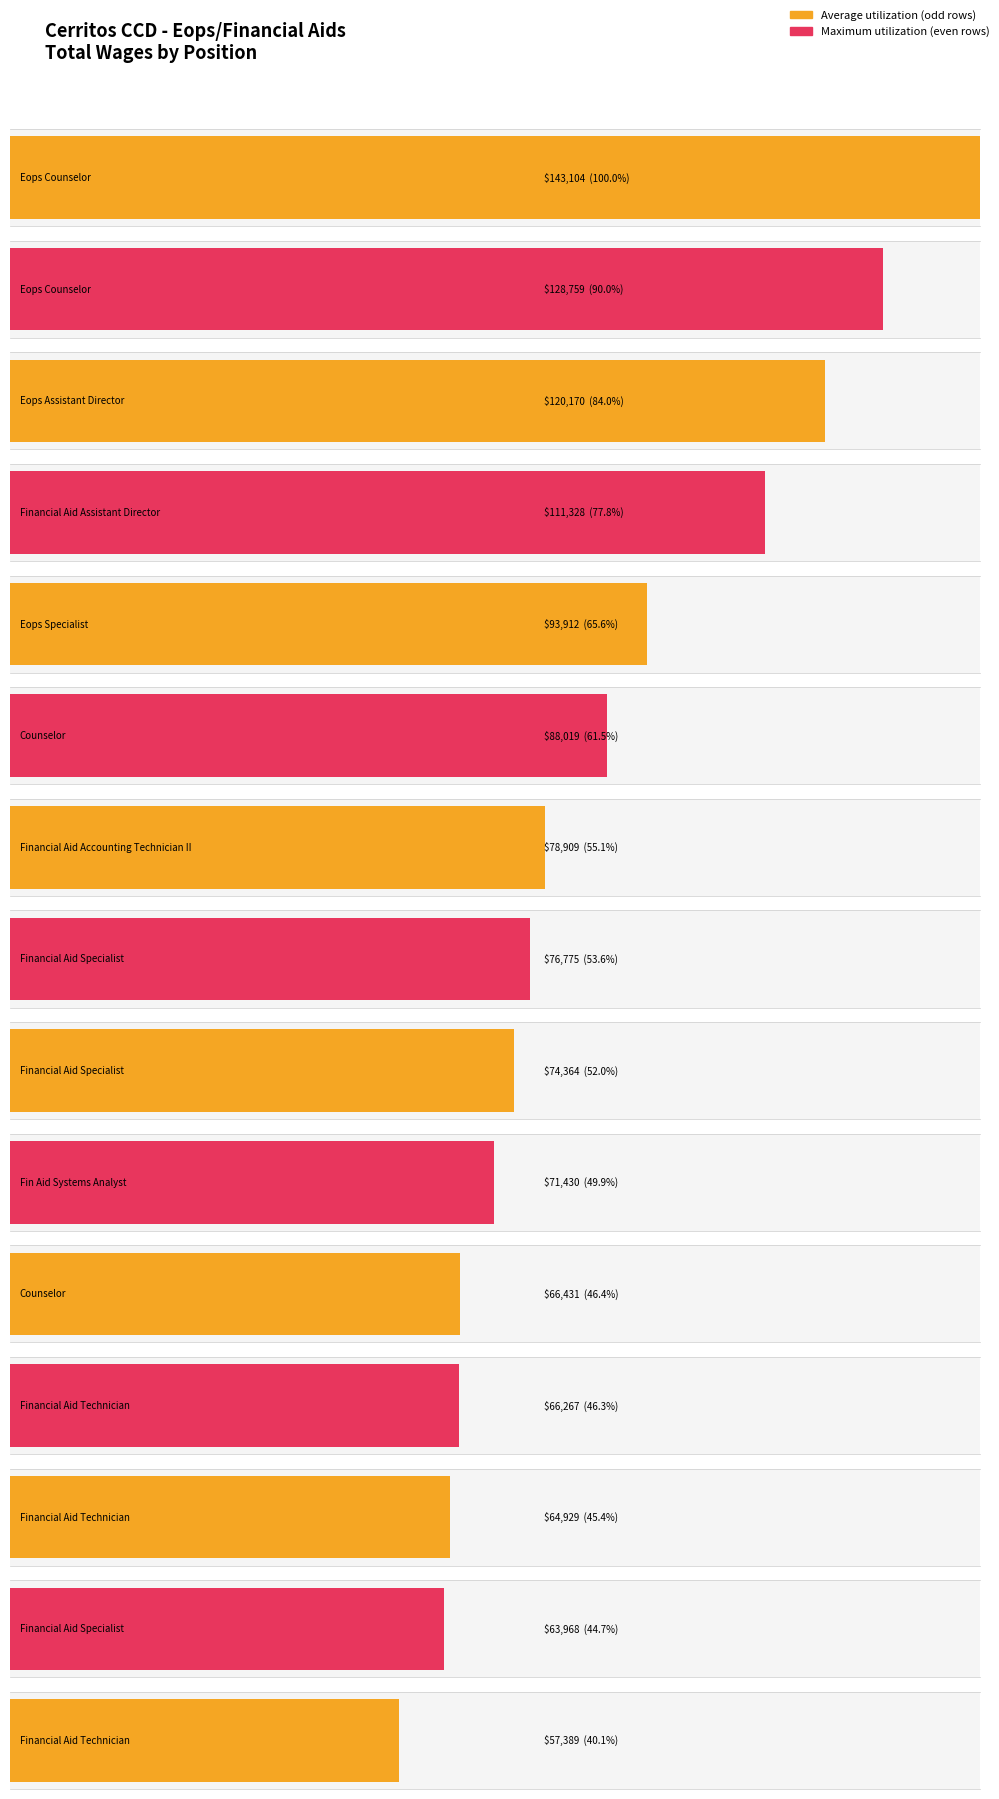

What is the smallest value displayed?

57389